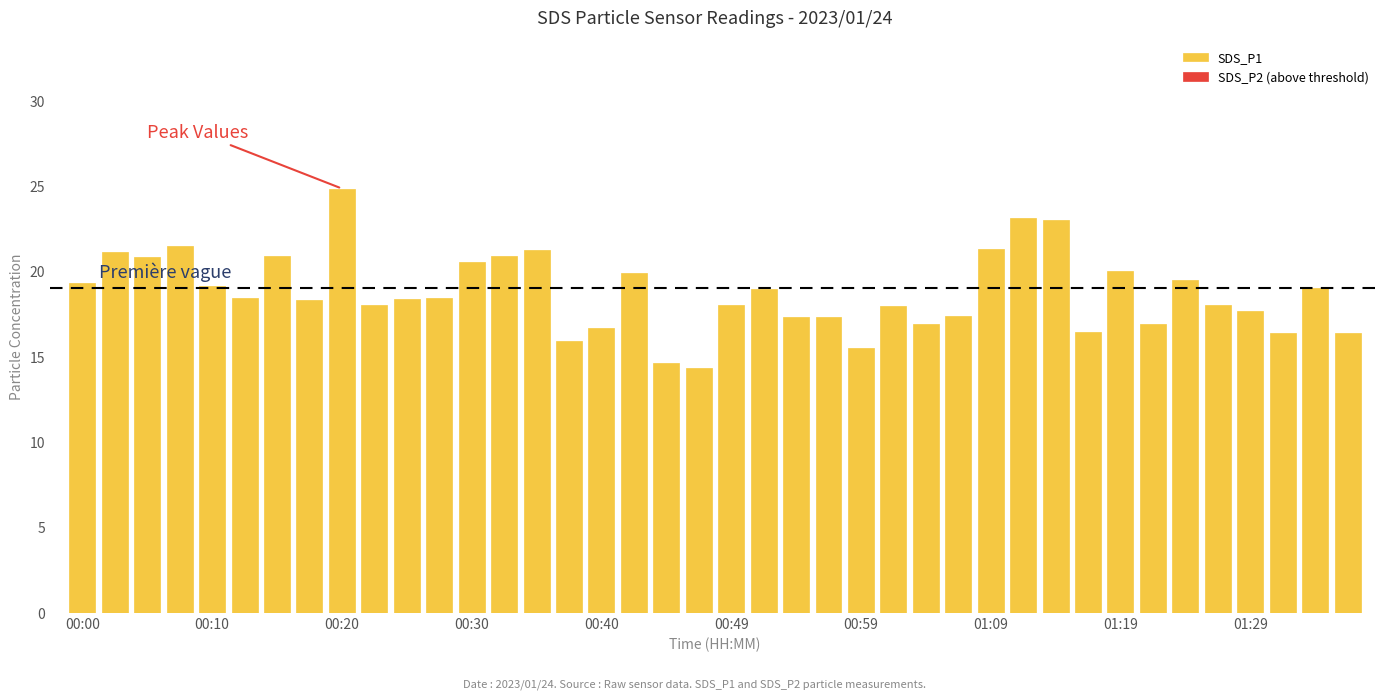

What is the greatest value displayed?

24.9